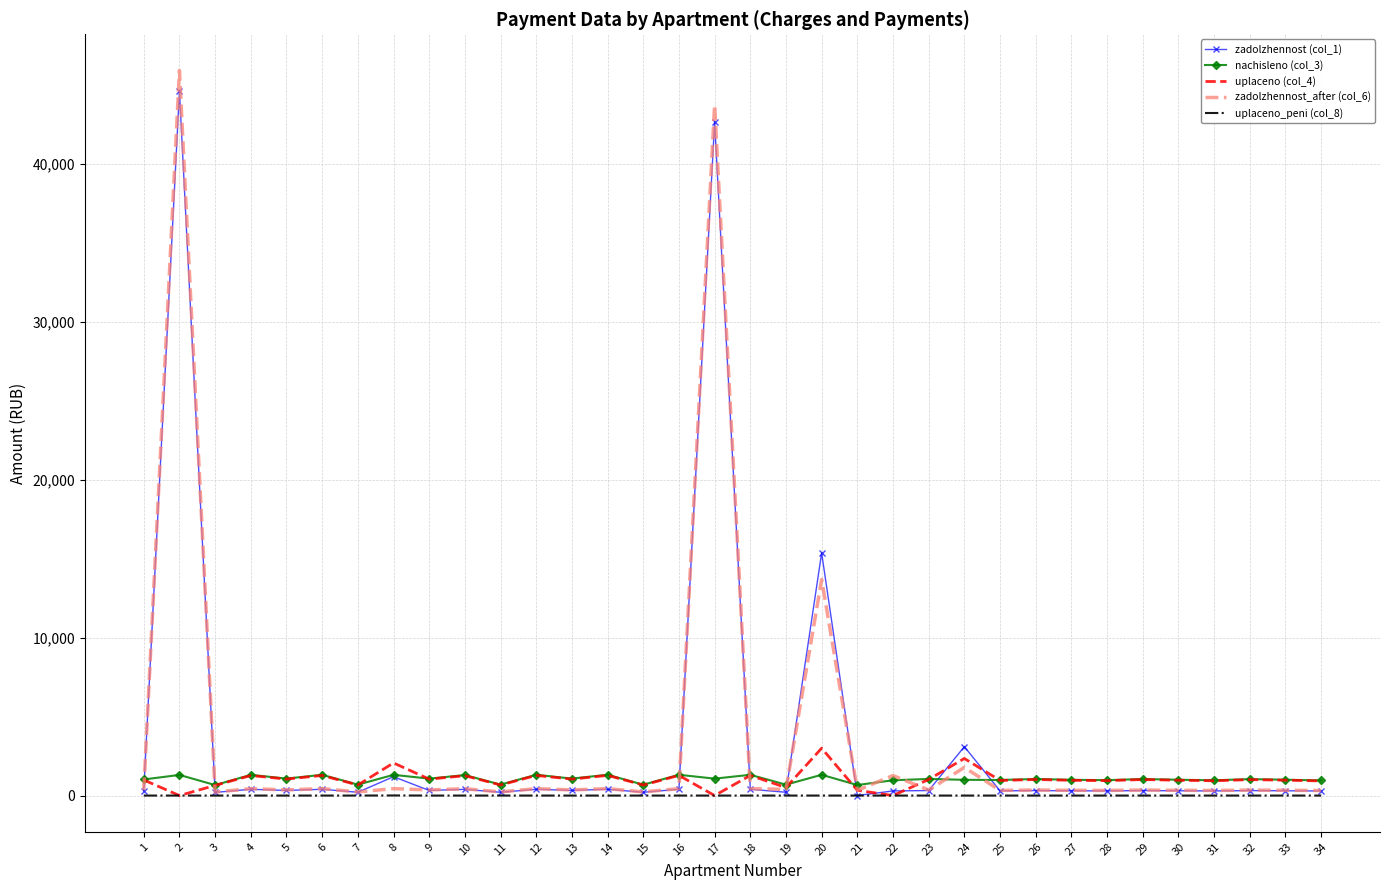

The value of nachisleno (col_3) at 16 is 1316.8. True or false?

True